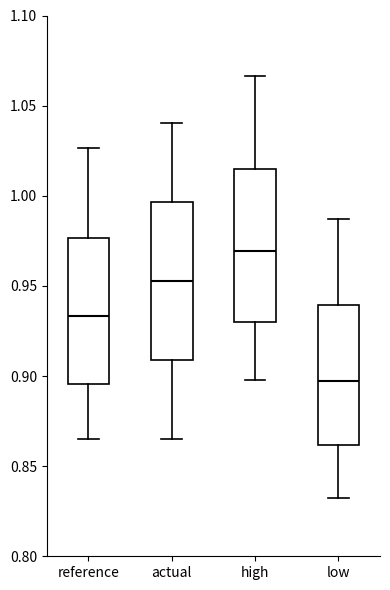

Where does the upper whisker of the box for low end on the y-axis? The values are not printed on the chart, so give them approximately, as read against the axis.

0.985